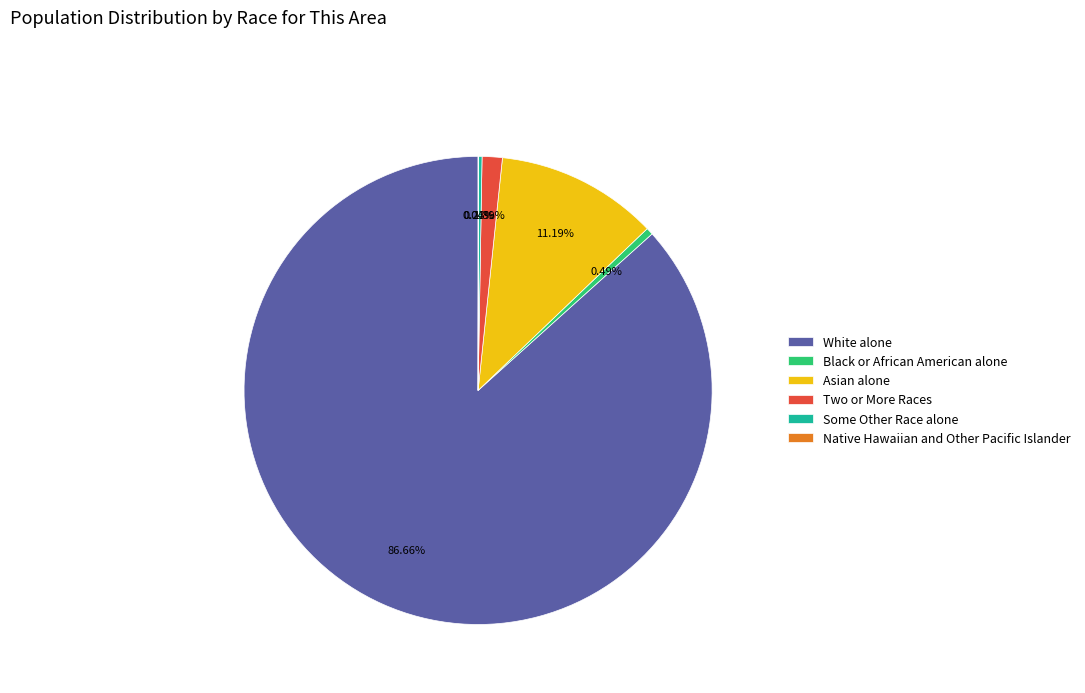

Which category has the biggest portion of the pie?

White alone